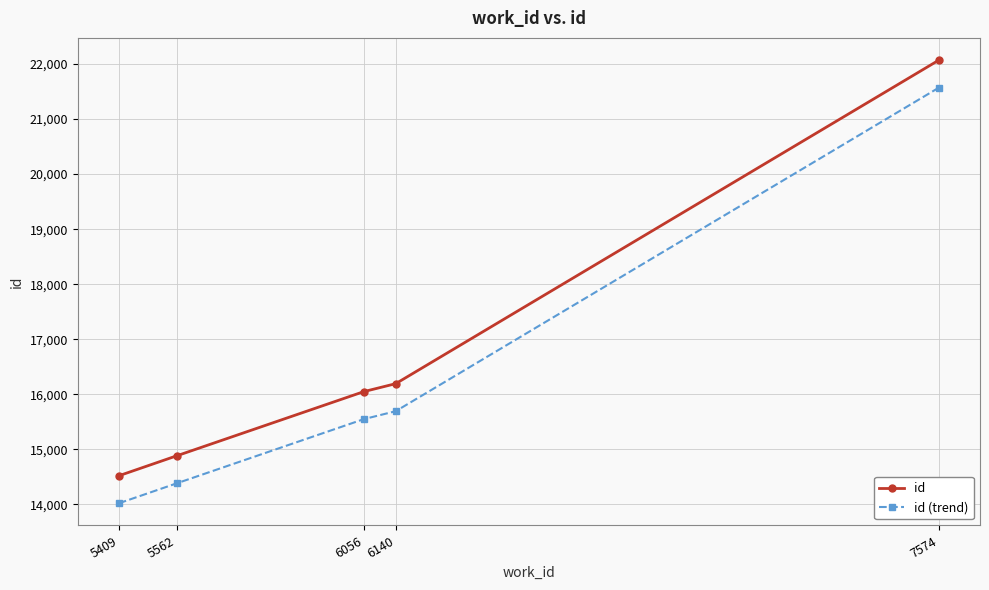

True or false: id has more than 1 points higher than both neighbors.

False